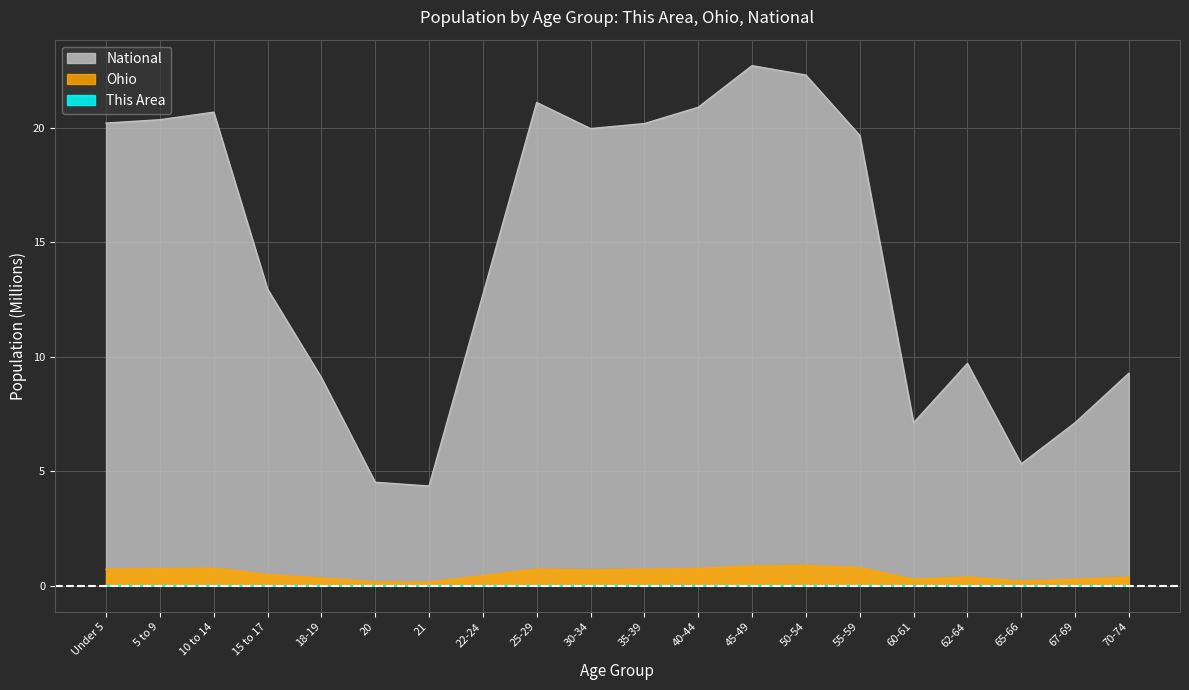

Is it true that National equals 20.3 at 5 to 9?

True